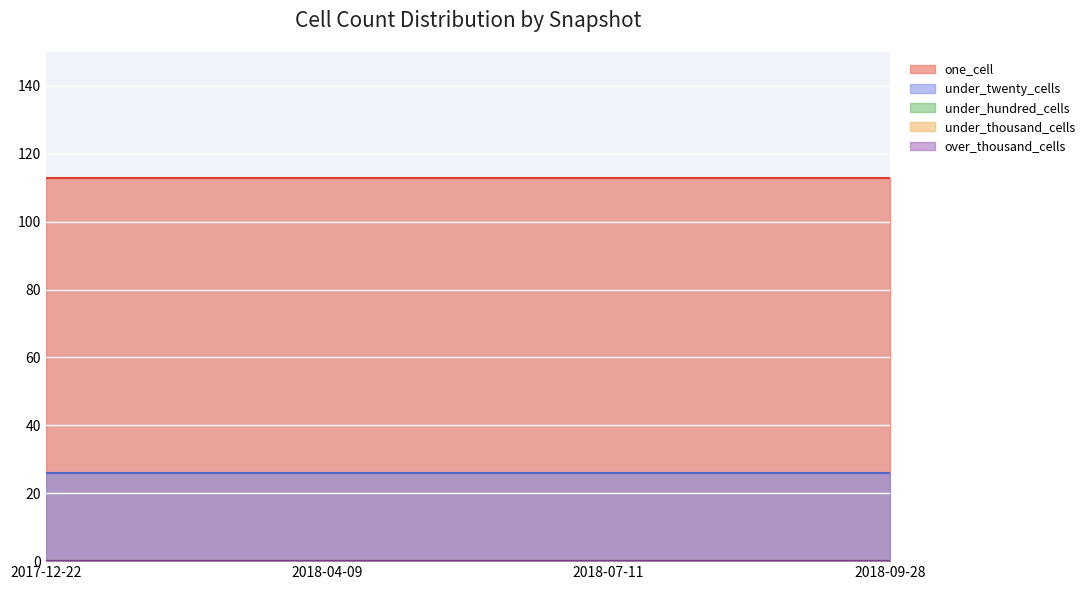

Which series has the largest range (max minus min)?

one_cell